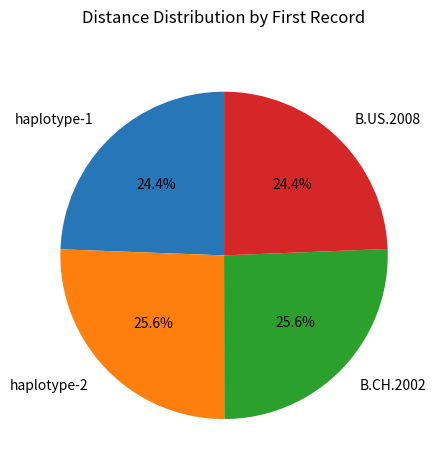

How many segments does this pie chart have?

4